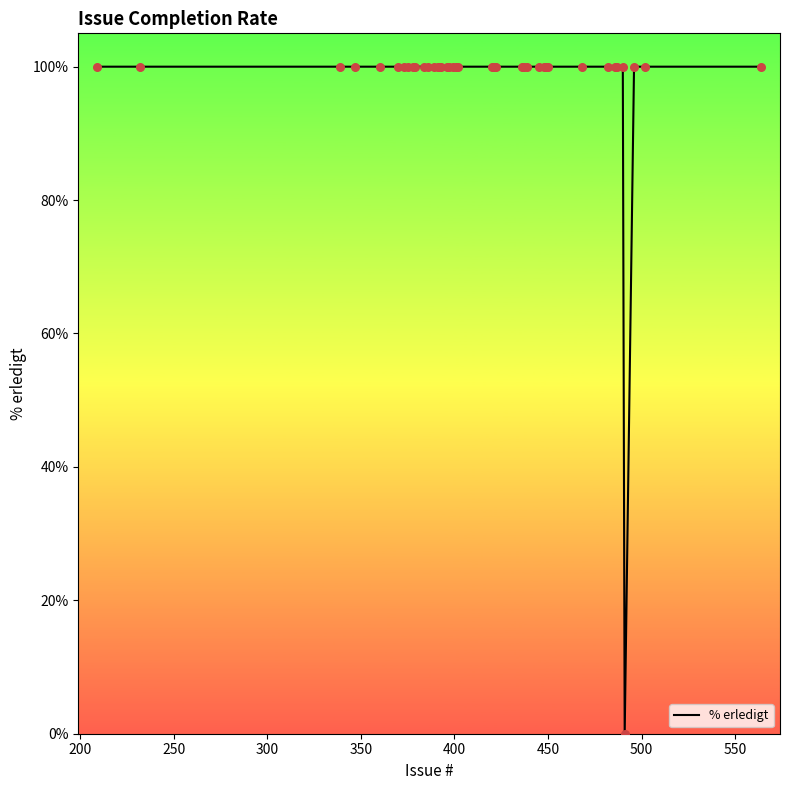

What is the difference between the maximum and minimum values?

100